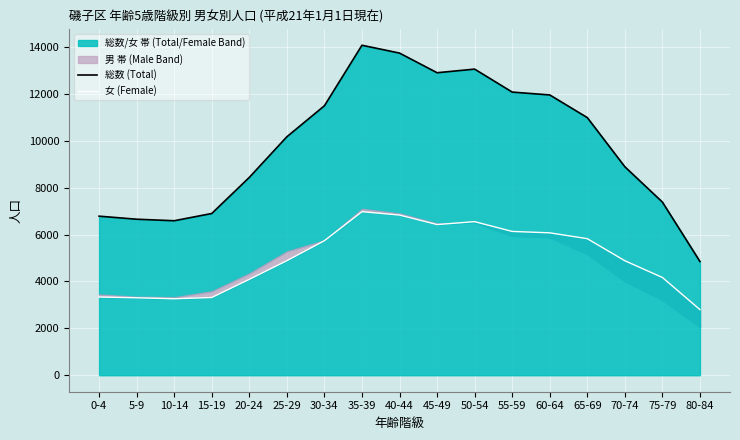

What is the average value of the 総数 (Total) series?

9825